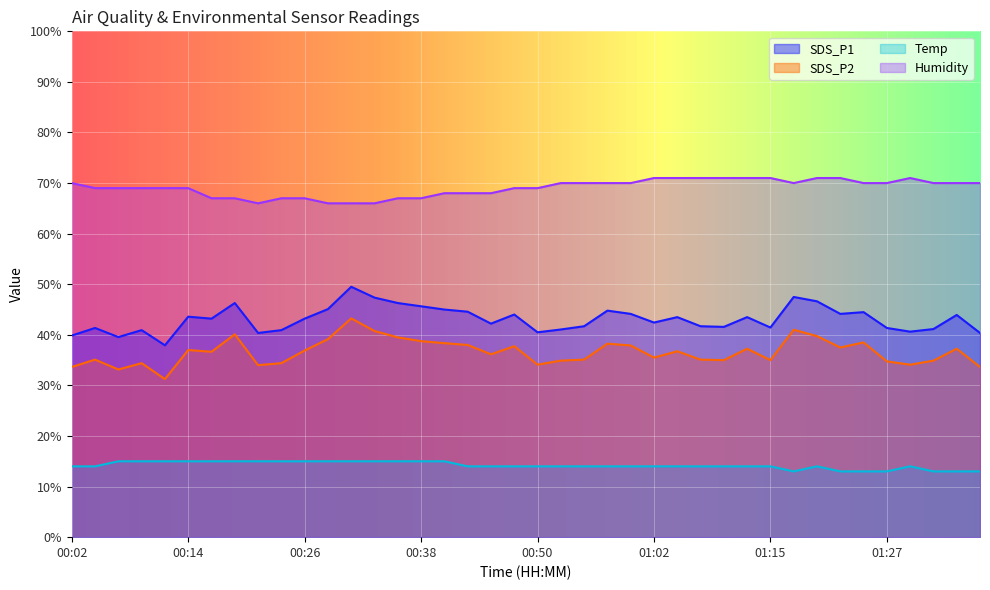

What is the lowest value of the Temp series?

13.0